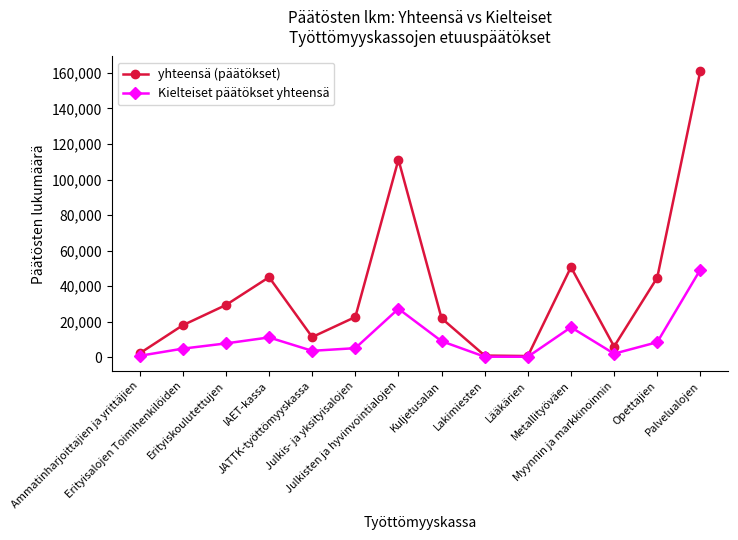

How many interior local peaks does the Kielteiset päätökset yhteensä series have?

3